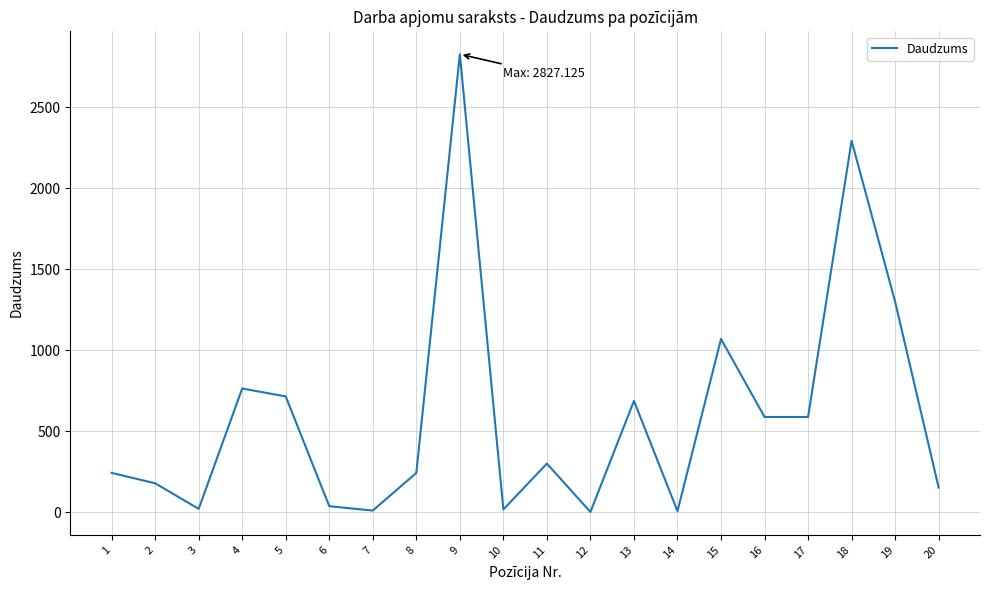

Does the chart have visible grid lines?

Yes